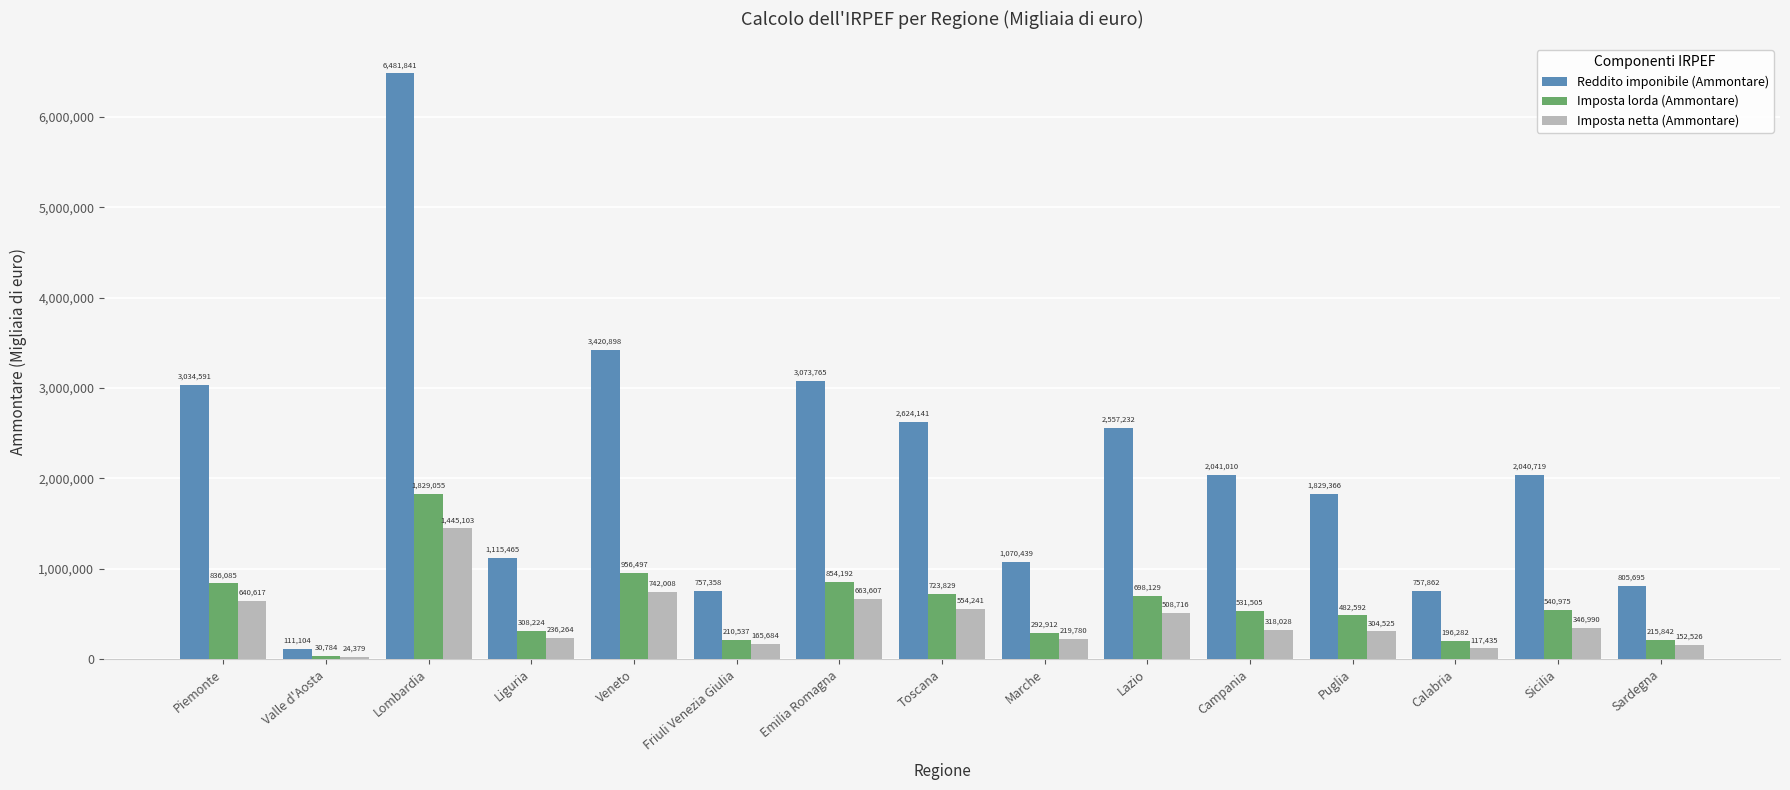

True or false: Imposta lorda (Ammontare) has a value of 292912 at Marche.

True